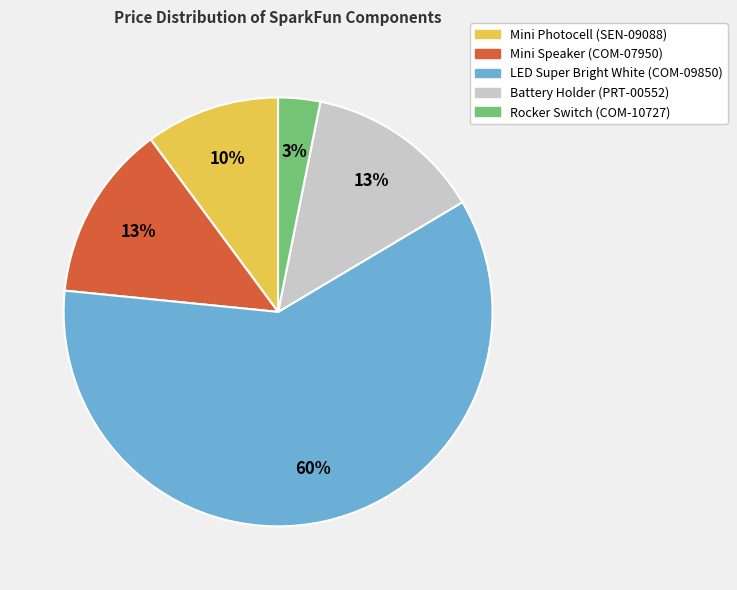

To the nearest percent, what is the combined percentage of Battery Holder (PRT-00552) and Mini Photocell (SEN-09088)?

23%